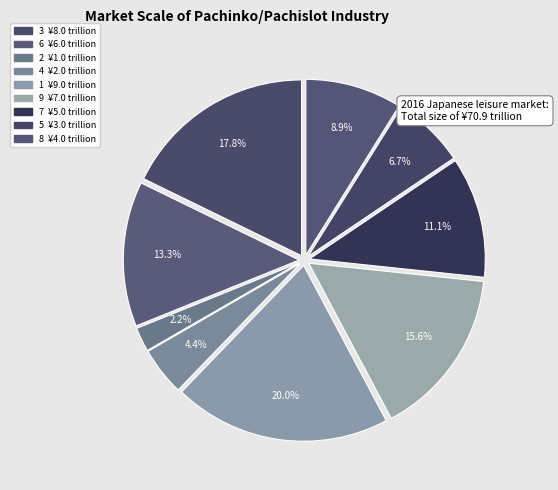

How many slices are in this pie chart?

9